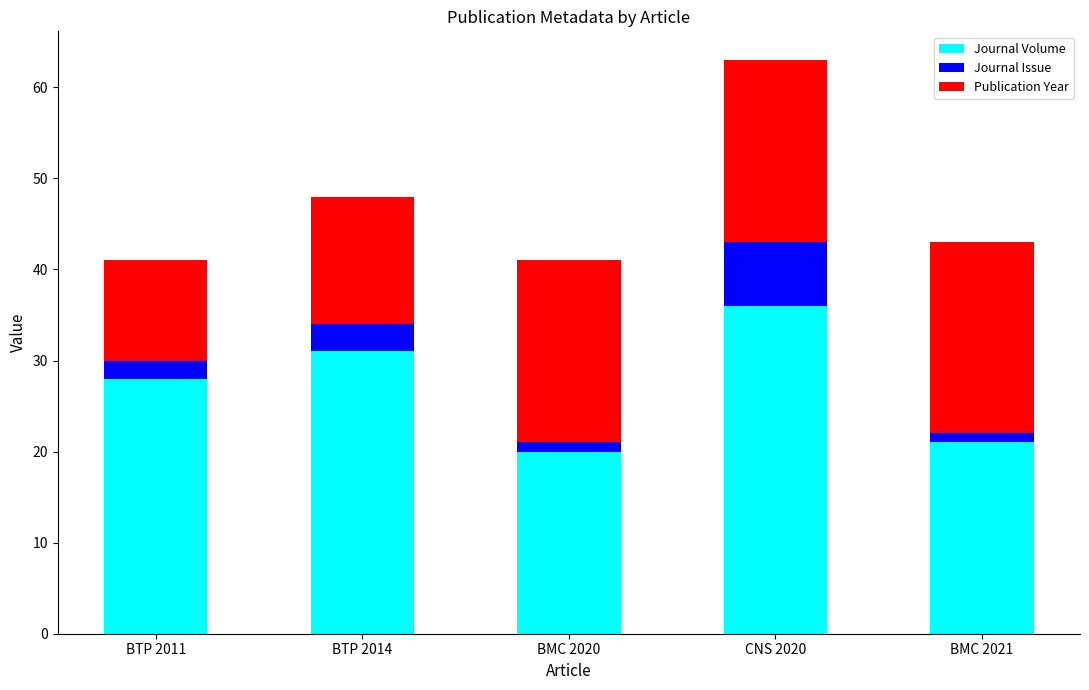

The value of Journal Volume at BTP 2014 is 56. True or false?

False